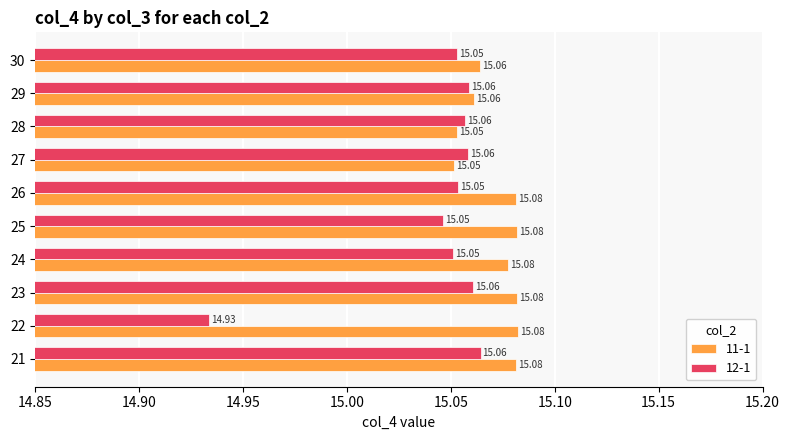

What is the total value across all series at 27?

30.1